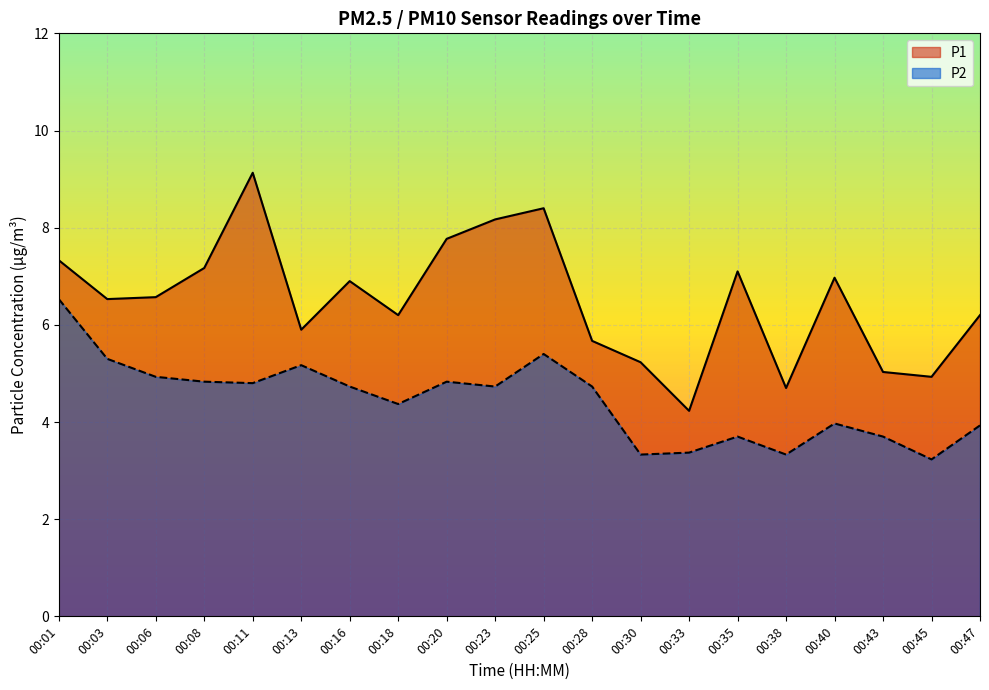

Reading right to left, transcribe all the data shown in this chart.

P1: 00:47=6.2	00:45=4.9	00:43=5.0	00:40=7.0	00:38=4.7	00:35=7.1	00:33=4.2	00:30=5.2	00:28=5.7	00:25=8.4	00:23=8.2	00:20=7.8	00:18=6.2	00:16=6.9	00:13=5.9	00:11=9.1	00:08=7.2	00:06=6.6	00:03=6.5	00:01=7.3
P2: 00:47=3.9	00:45=3.2	00:43=3.7	00:40=4.0	00:38=3.3	00:35=3.7	00:33=3.4	00:30=3.3	00:28=4.7	00:25=5.4	00:23=4.7	00:20=4.8	00:18=4.4	00:16=4.7	00:13=5.2	00:11=4.8	00:08=4.8	00:06=4.9	00:03=5.3	00:01=6.5